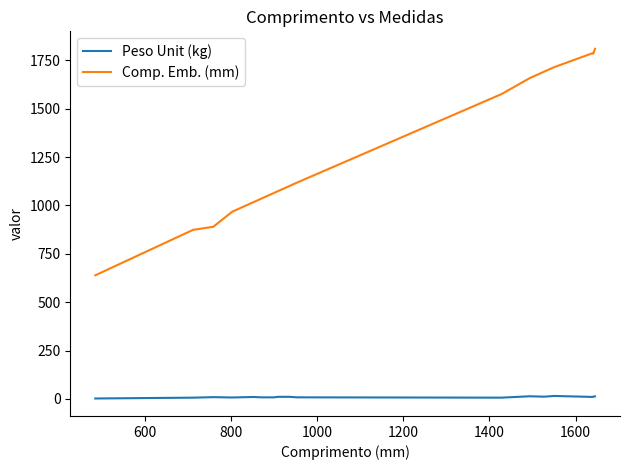

What is the difference between the second highest and minimum values in the Comp. Emb. (mm) series?

1149.0